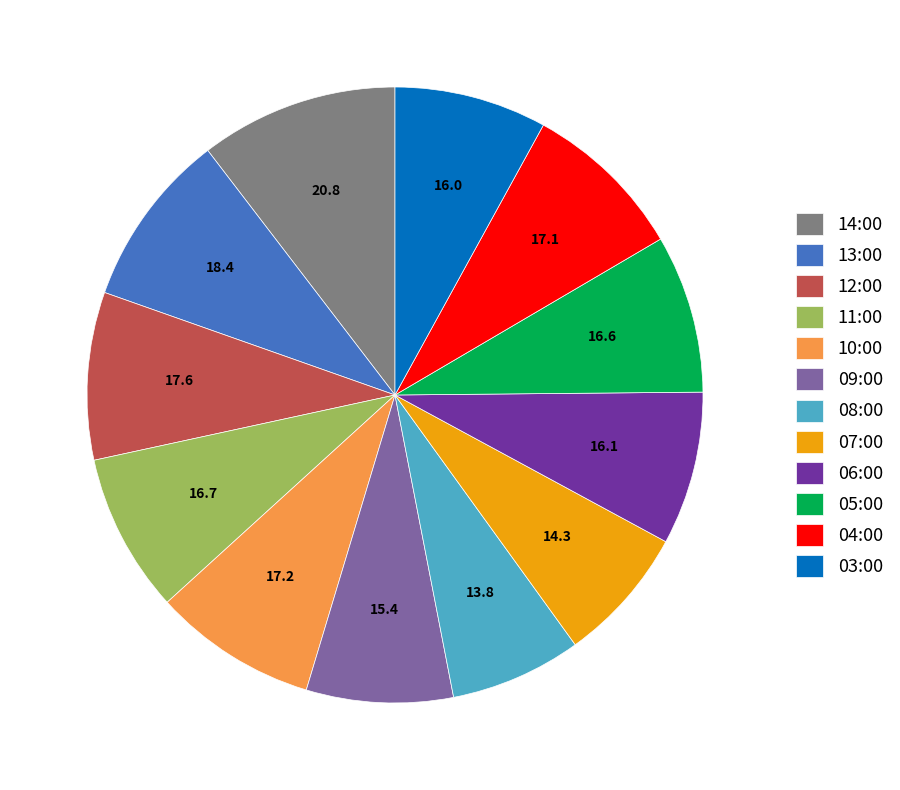

Is there any slice that represents more than half of the pie?

No